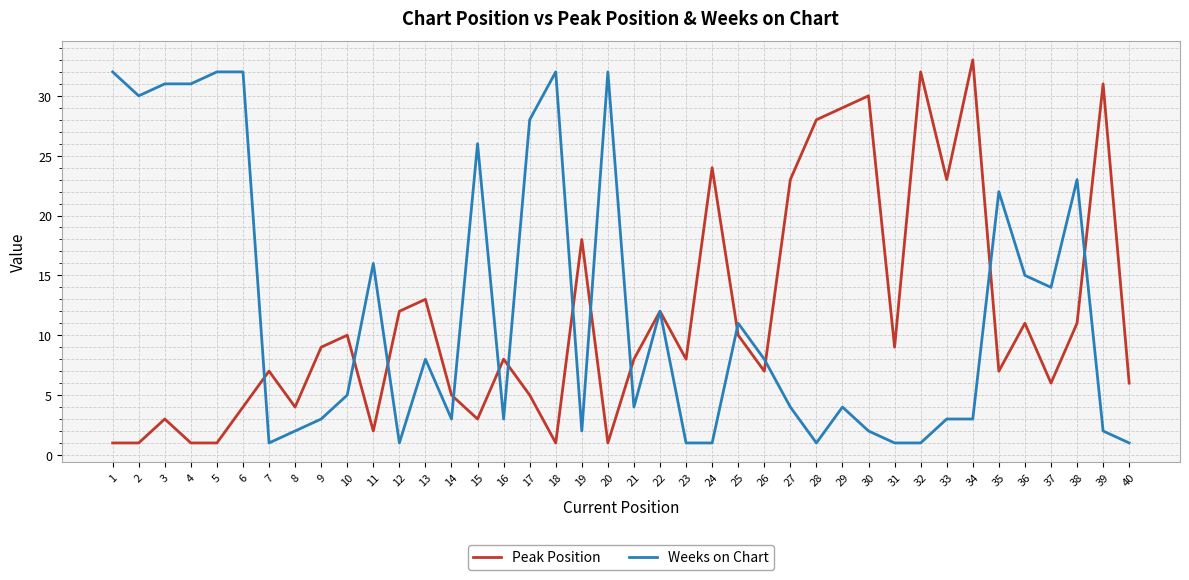

Which series ends up on top after the final intersection of Weeks on Chart and Peak Position?

Peak Position